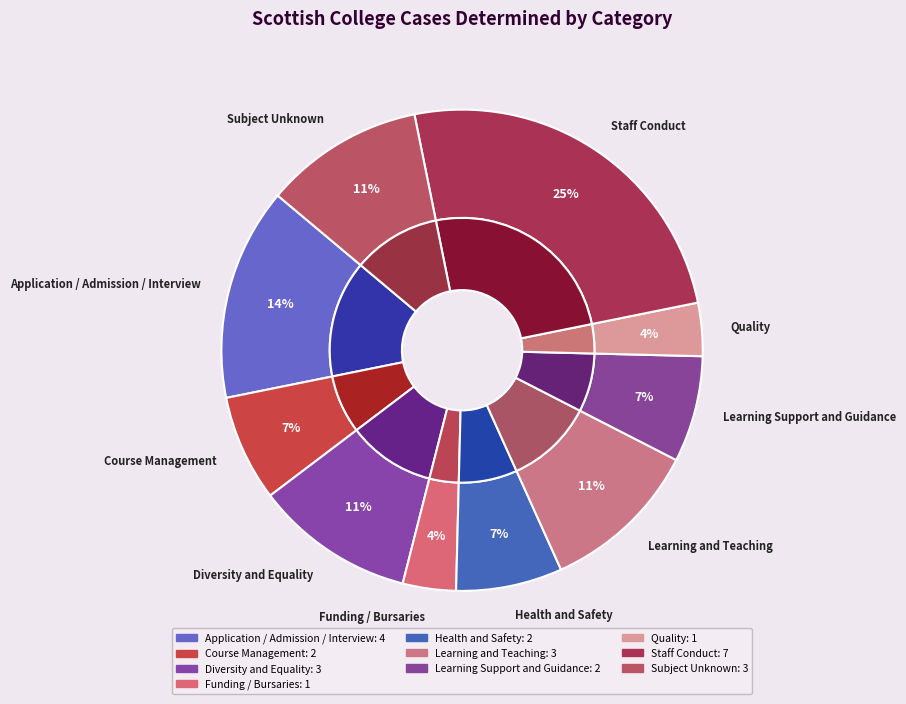

What percentage is the Diversity and Equality slice, to the nearest percent?

11%